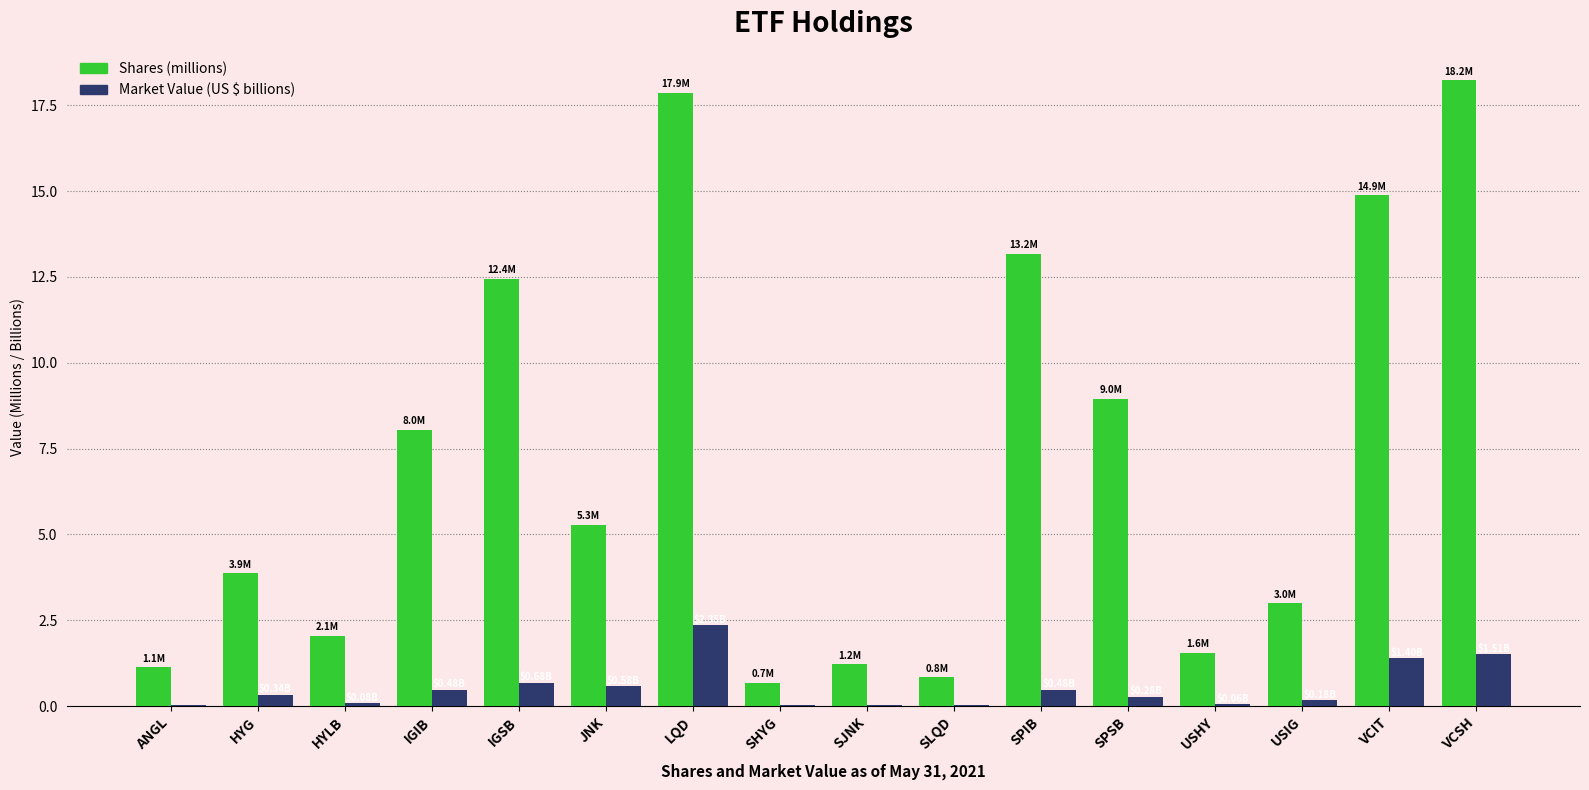

Which label corresponds to the largest value in the chart?

VCSH